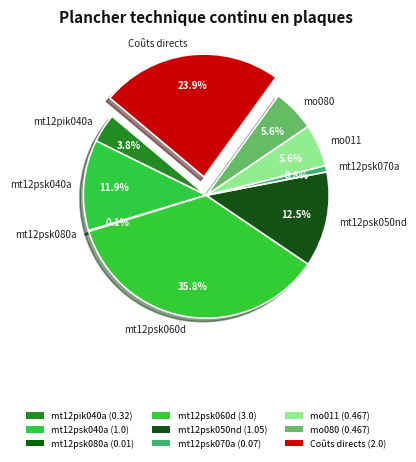

What is the total percentage of mo080 and mt12psk070a?

6.4%